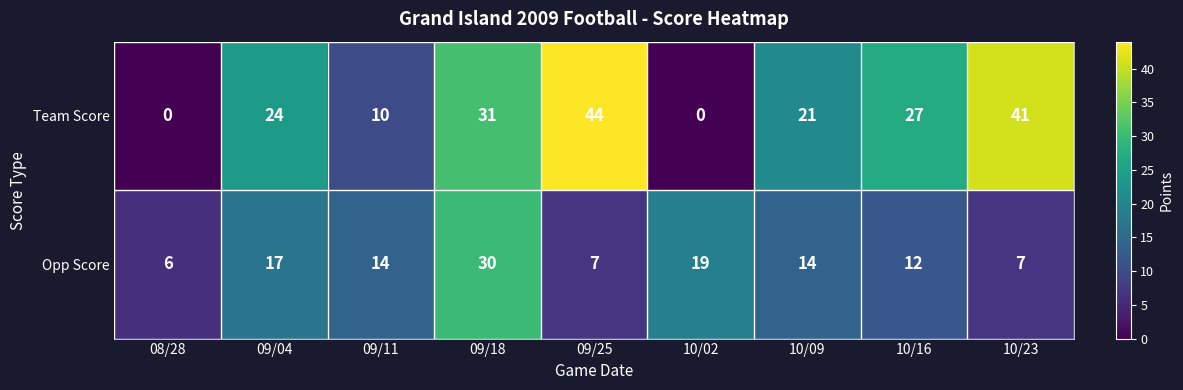

Count the number of categories in the chart.

9